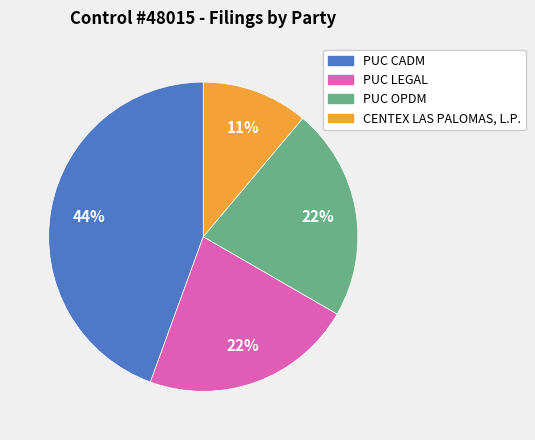

Count the number of slices in the pie.

4